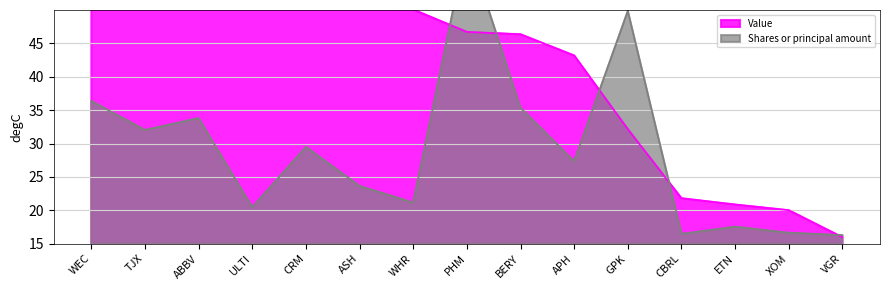

What is the approximate value of Value at ASH?

50.2